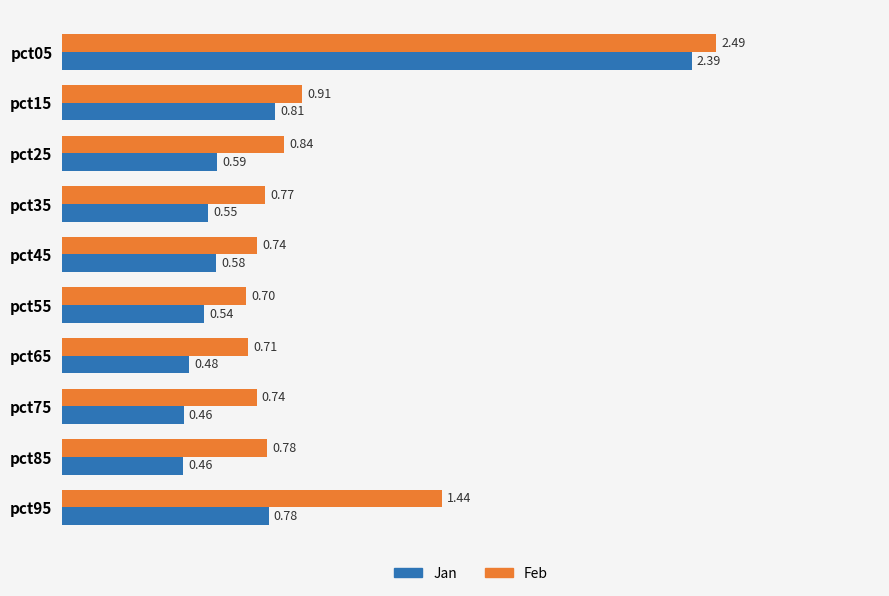

Rank the series by their maximum value, from highest to lowest.

Feb, Jan